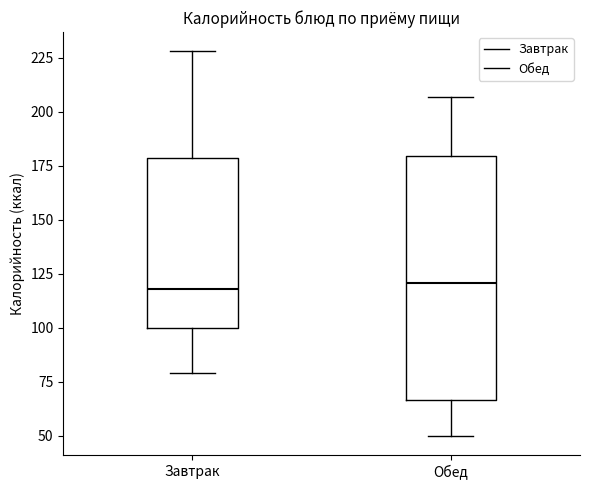

Reading left to right, transcribe this box plot: for each box, give where its median line is, the range the box spans, and where its two whiskers end, as read against the y-axis. The values are not printed on the chart, so give them approximately, as read against the axis.

Завтрак: median 120, box 100 to 180, whiskers 80 to 230
Обед: median 120, box 65 to 180, whiskers 50 to 205